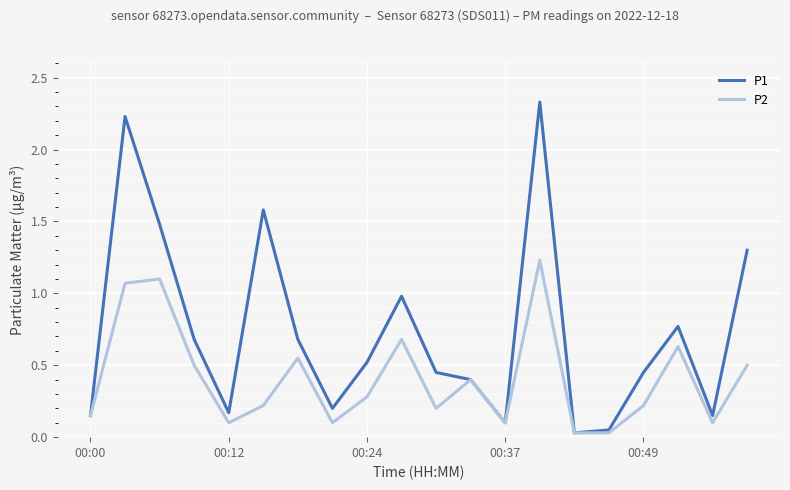

Which series has the largest total across all categories?

P1